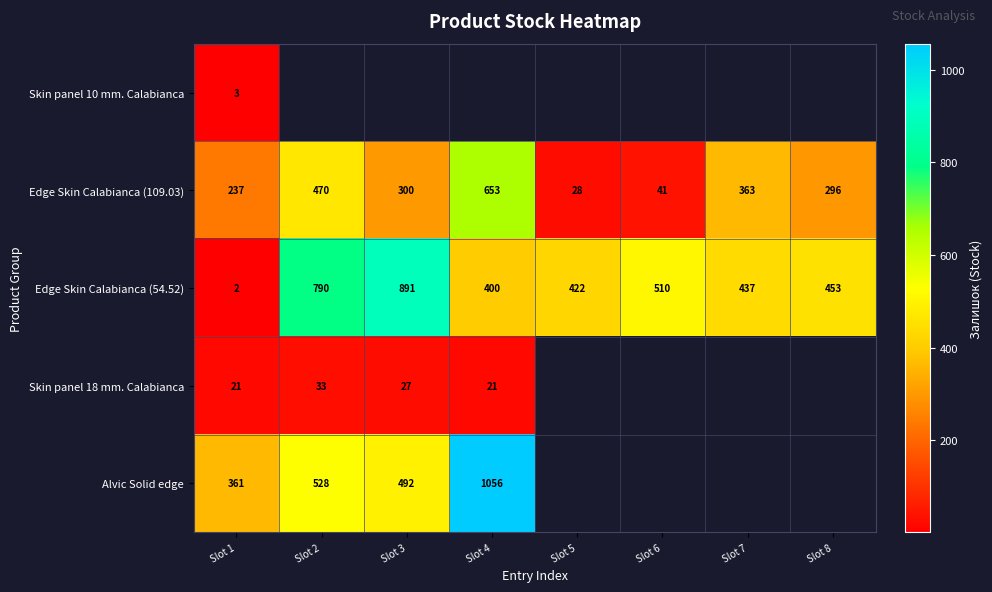

How many data points in Edge Skin Calabianca (109.03) are less than 300?

4